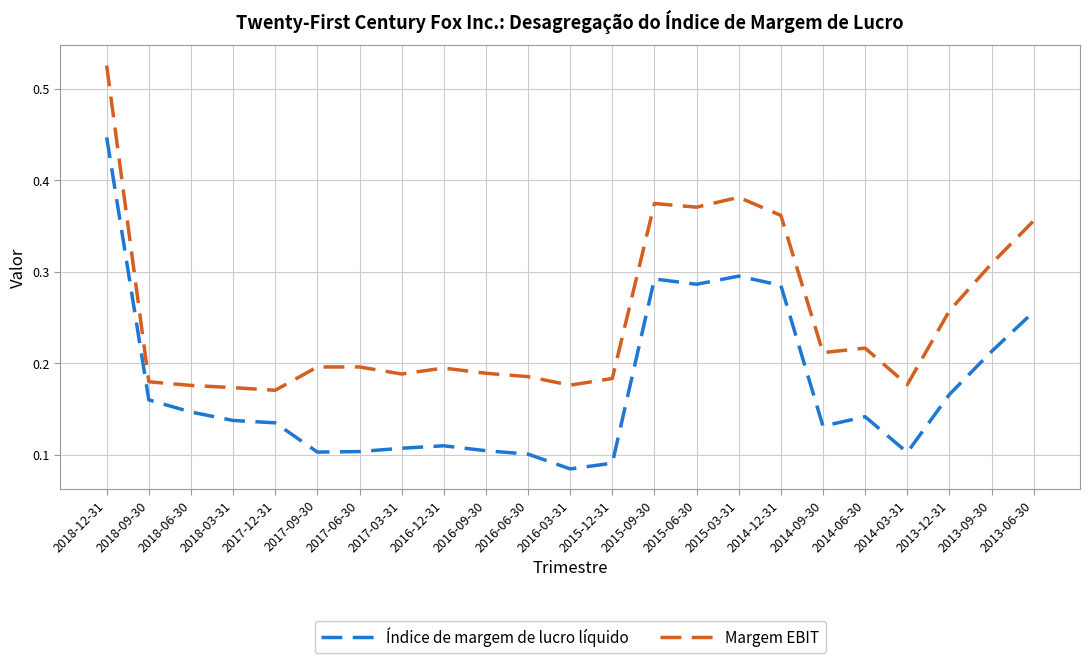

Is the value of Índice de margem de lucro líquido at 2015-03-31 greater than the value of Margem EBIT at 2018-09-30?

Yes